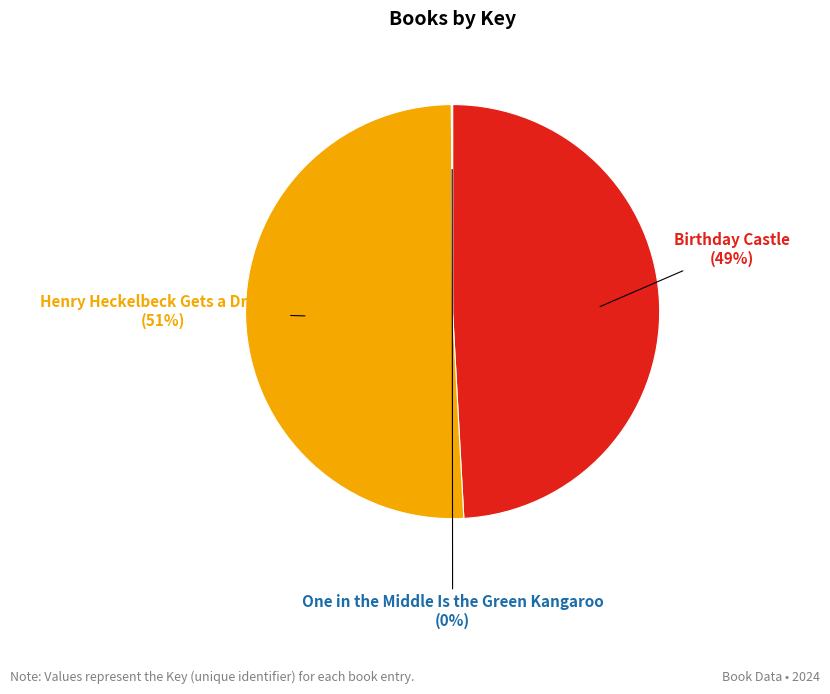

To the nearest percent, what is the difference between the largest and smallest slice percentages?

51%